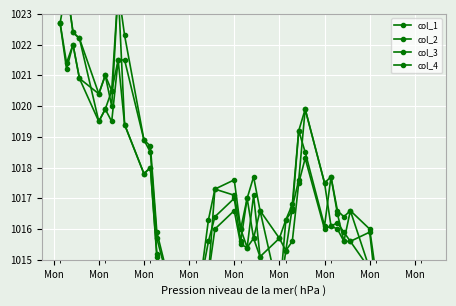

At how many categories does at least one series exceed 1012?

40